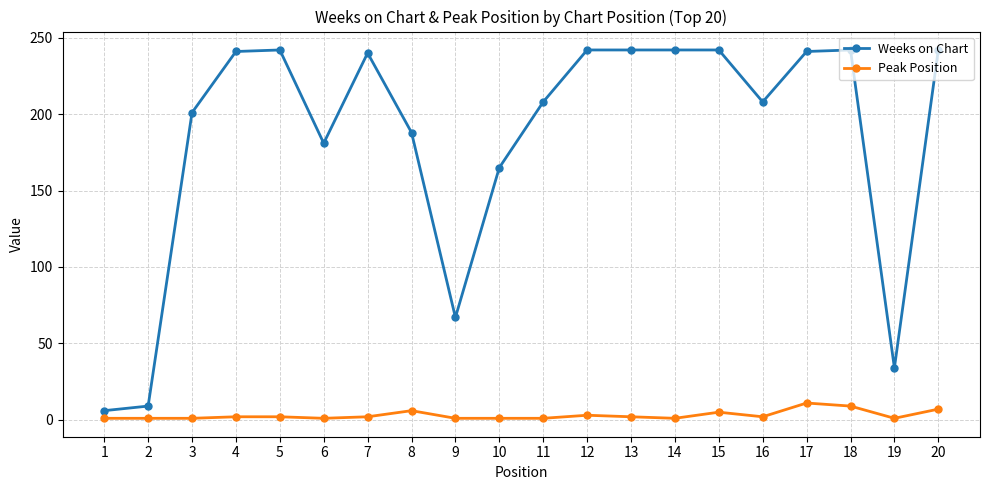

What is the maximum value shown in the chart?

242